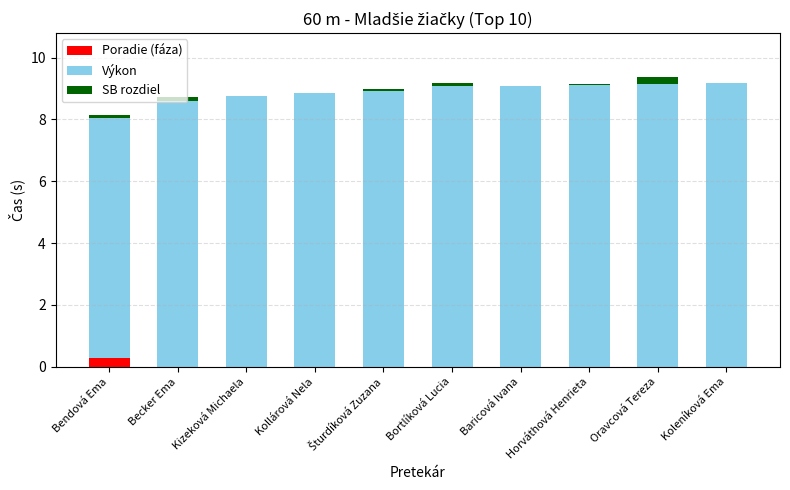

At which label does Poradie (fáza) reach its peak?

Bendová Ema